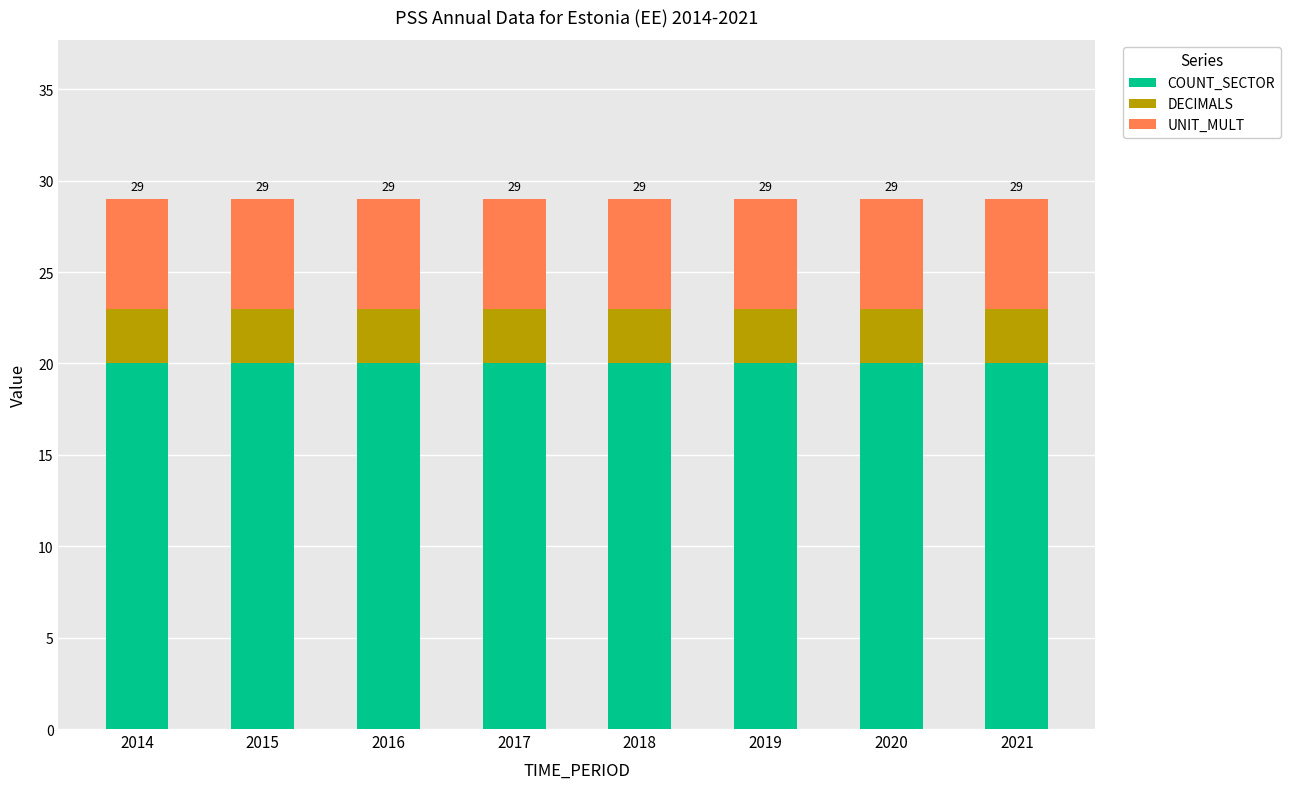

What is the total value across all series at 2021?

29